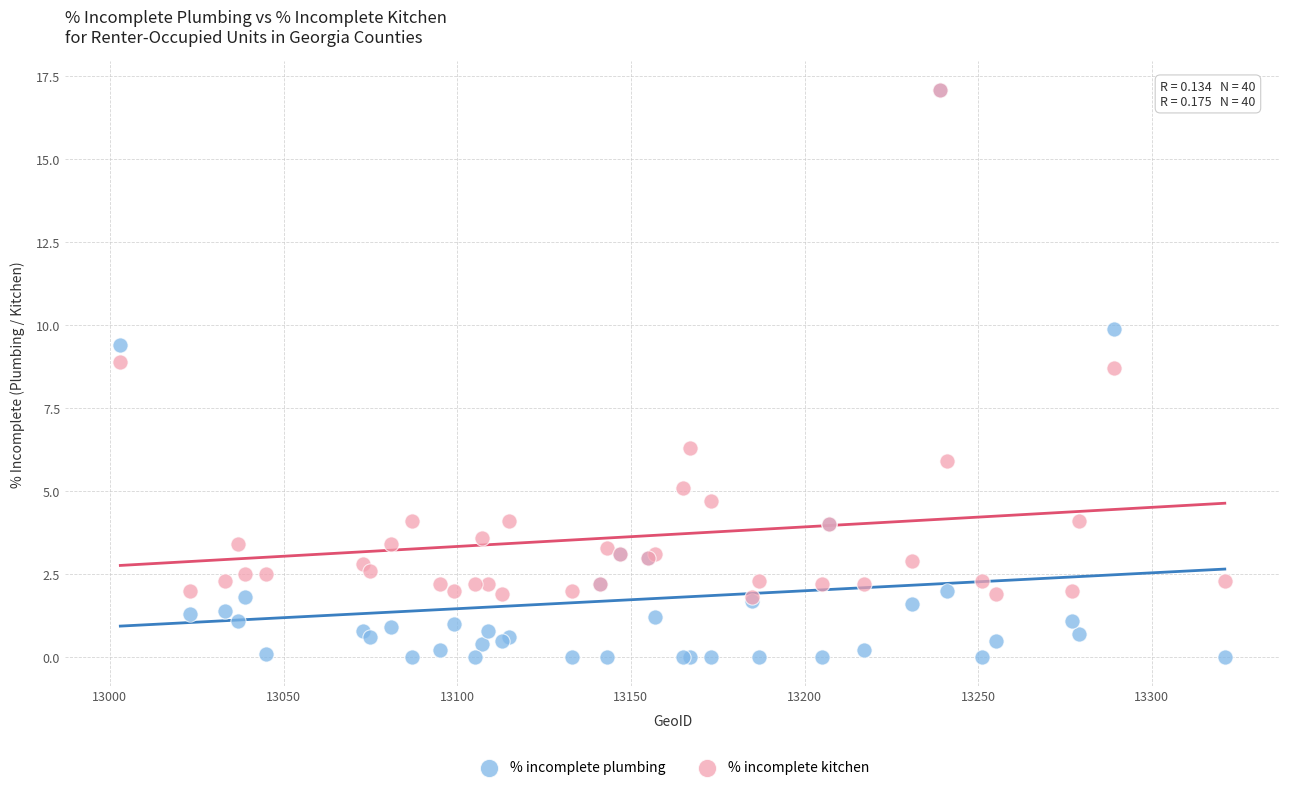

Across all series, what Y value is closest to 8?

8.7